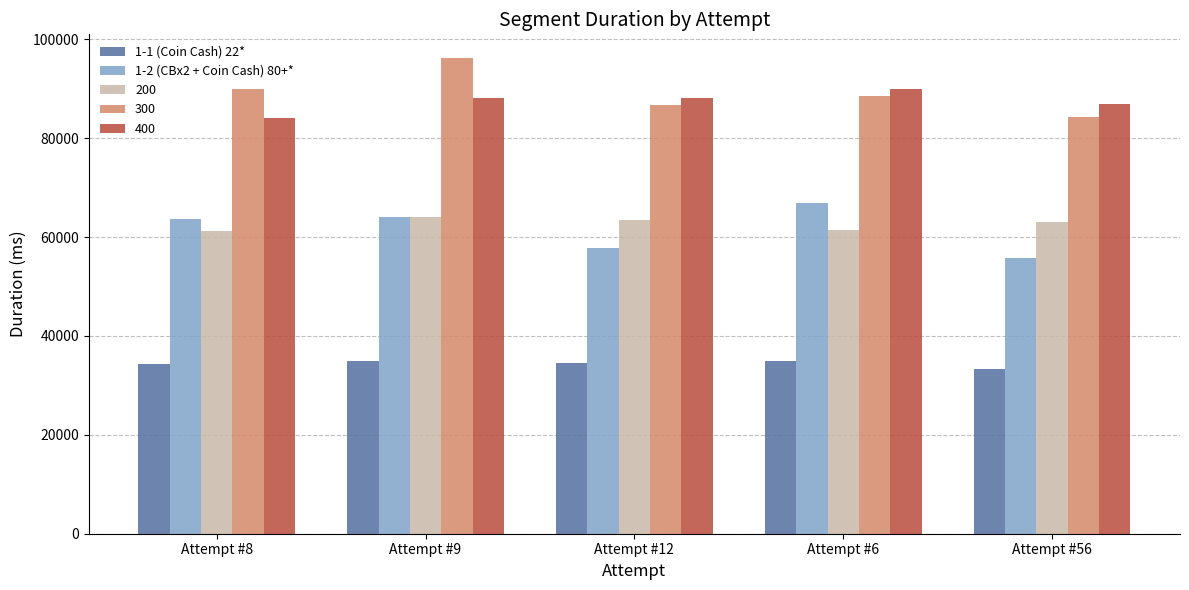

Is the value of 1-2 (CBx2 + Coin Cash) 80+* at Attempt #6 greater than the value of 1-1 (Coin Cash) 22* at Attempt #56?

Yes